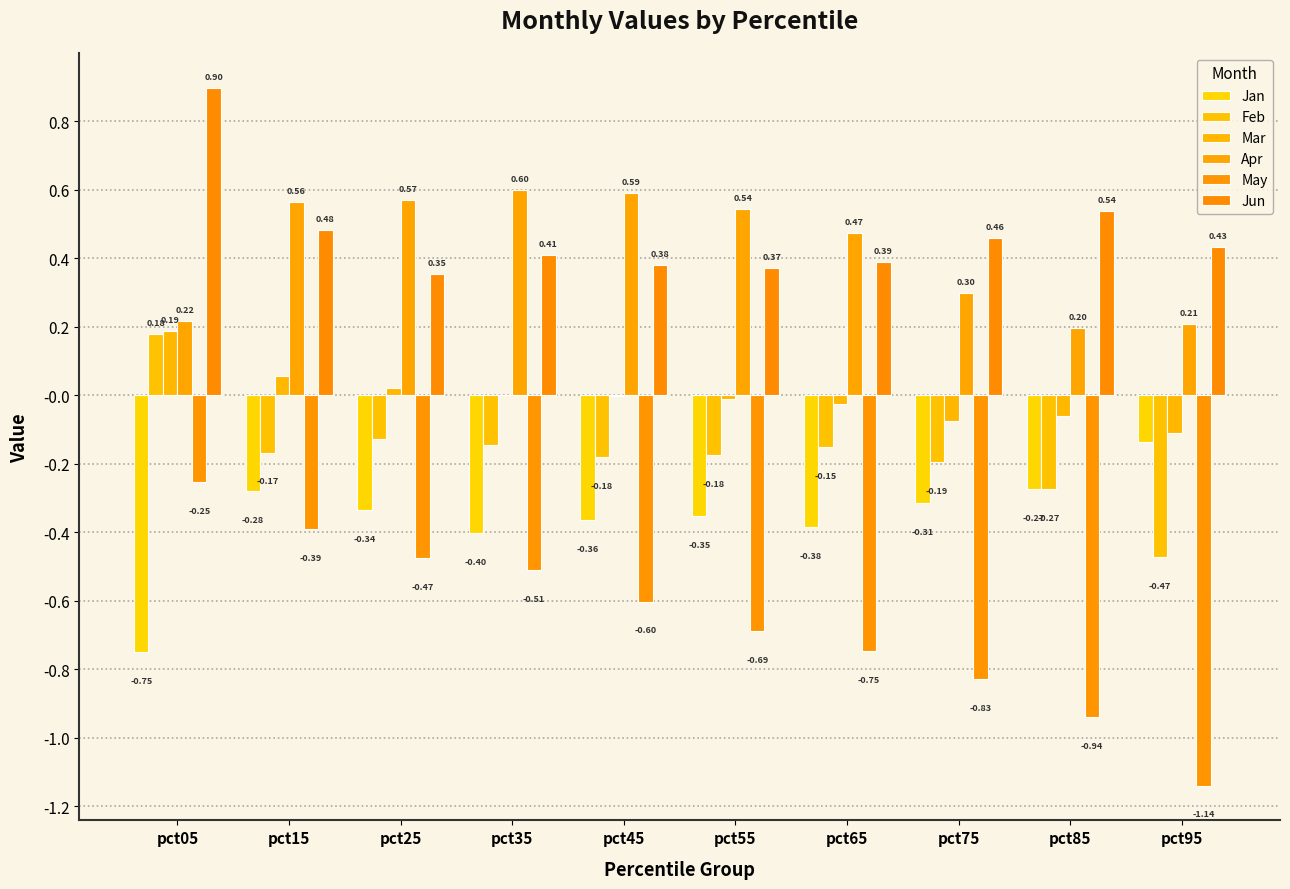

What is the value of the Jan bar at the 4th from the left?

-0.4